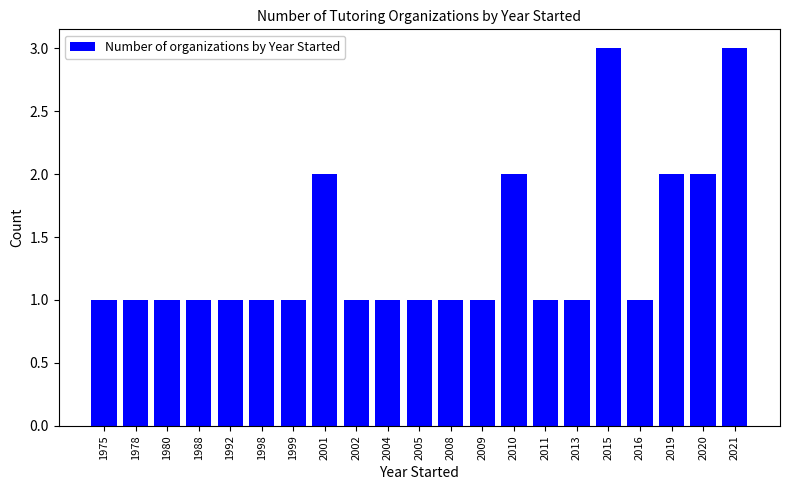

What is the change in value from 2001 to 2021?

+1